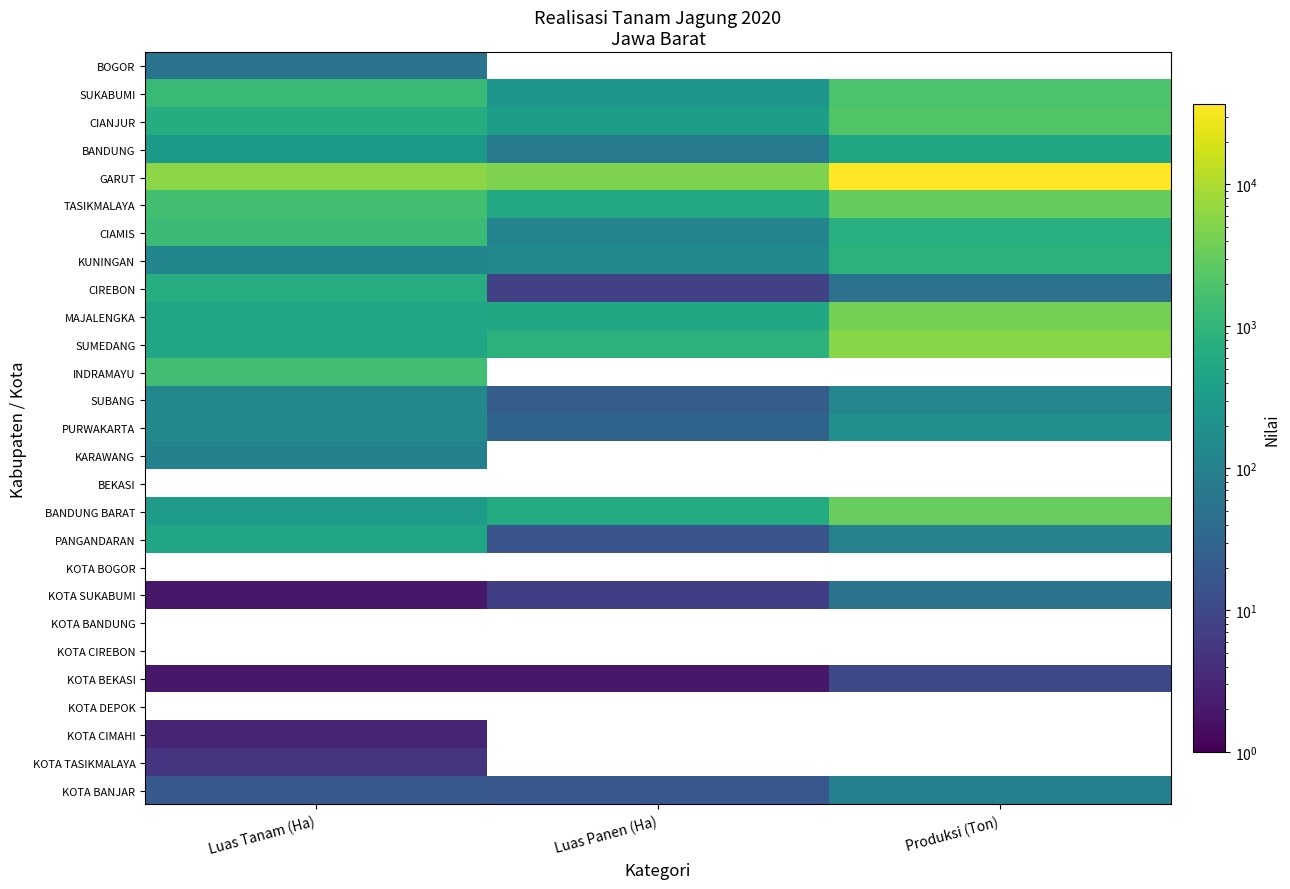

Count the PANGANDARAN values in the range 16 to 491.

3